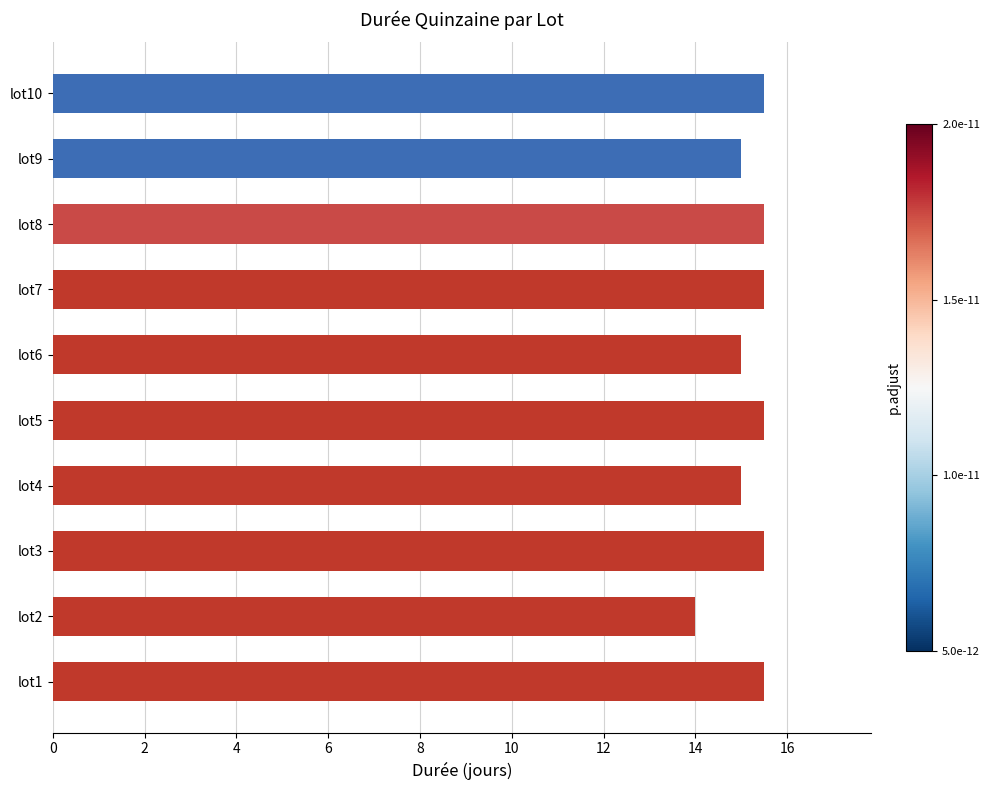

Is it true that the value at lot7 is 15.5?

True